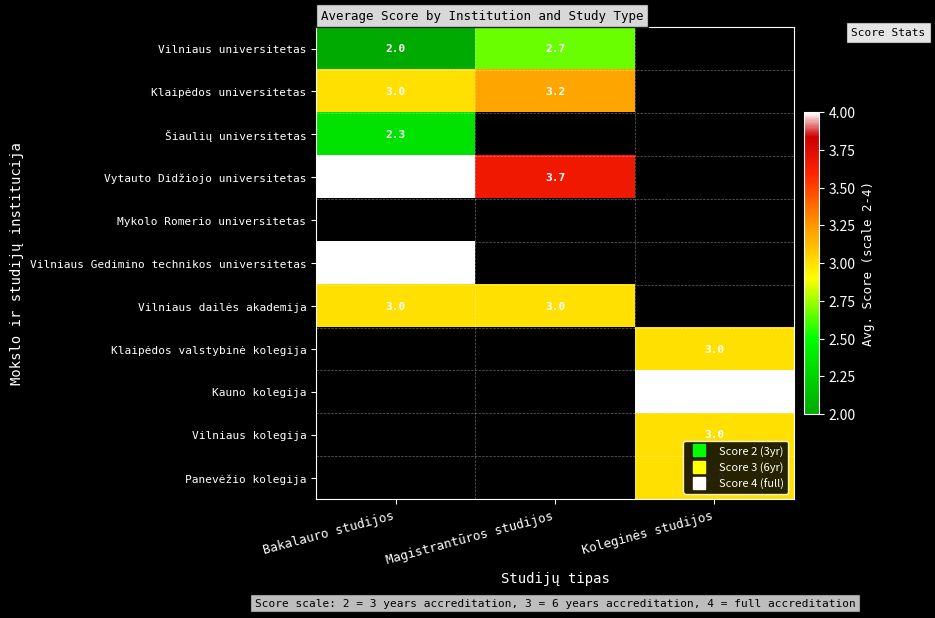

Is it true that Klaipėdos valstybinė kolegija equals -1.0 at Bakalauro studijos?

False